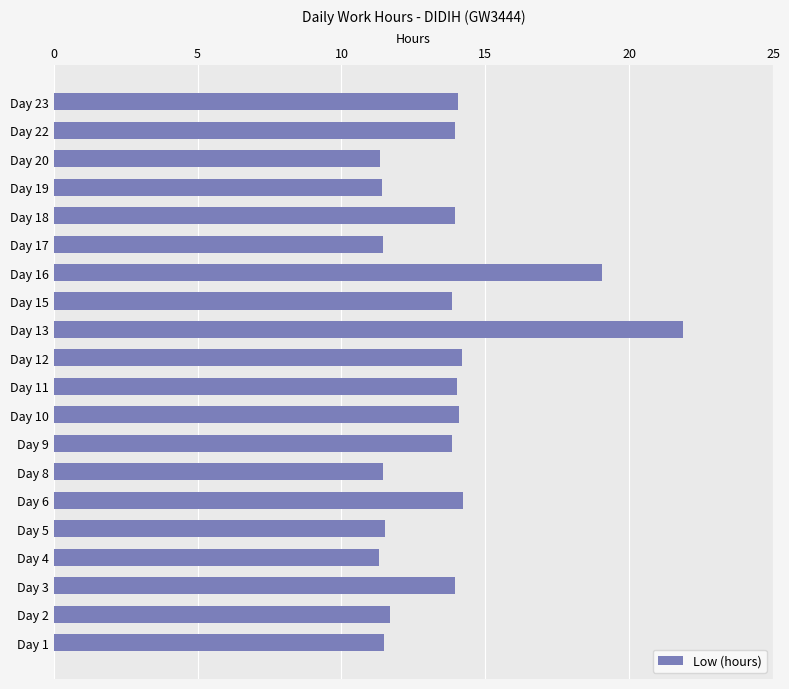

What is the smallest value displayed?

11.3